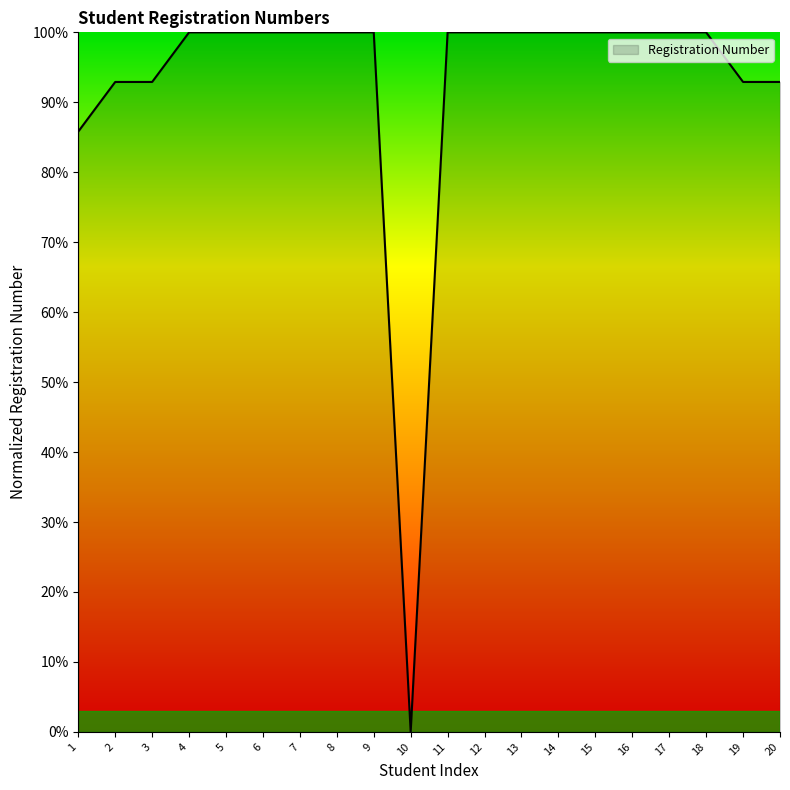

Where does the data first go above 99?

4